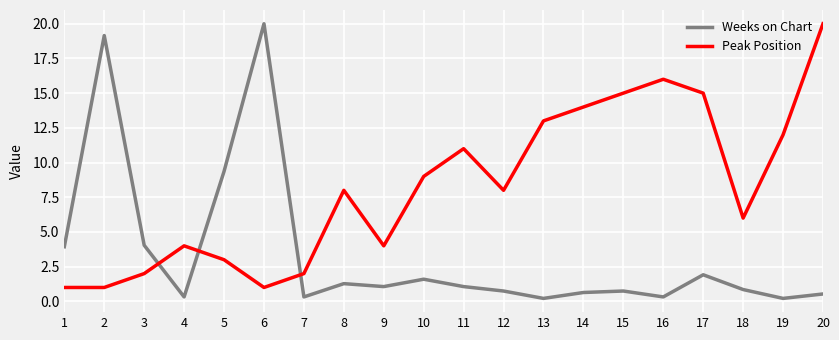

How many lines are shown in the chart?

2